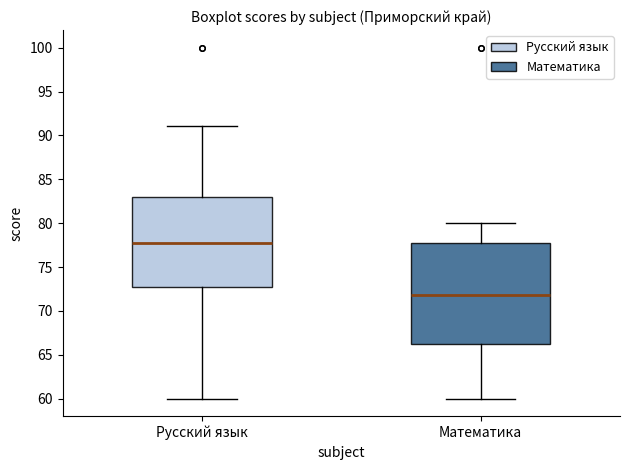

Where is the upper edge of the box for Русский язык on the y-axis? The values are not printed on the chart, so give them approximately, as read against the axis.

83.0